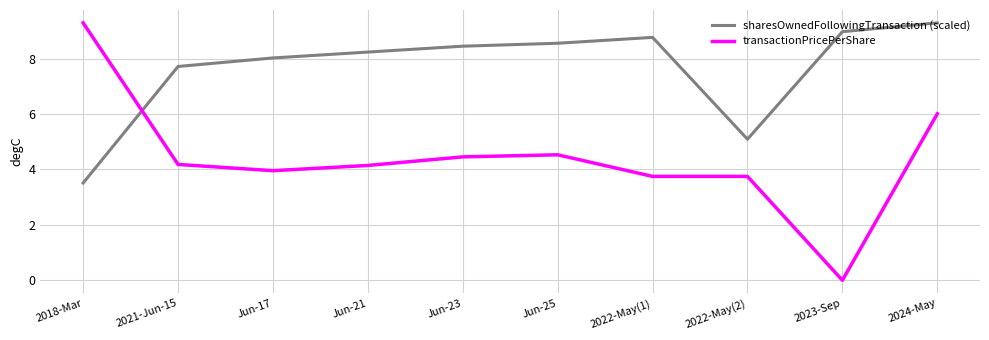

What is the difference between the maximum and minimum values in the transactionPricePerShare series?

9.3